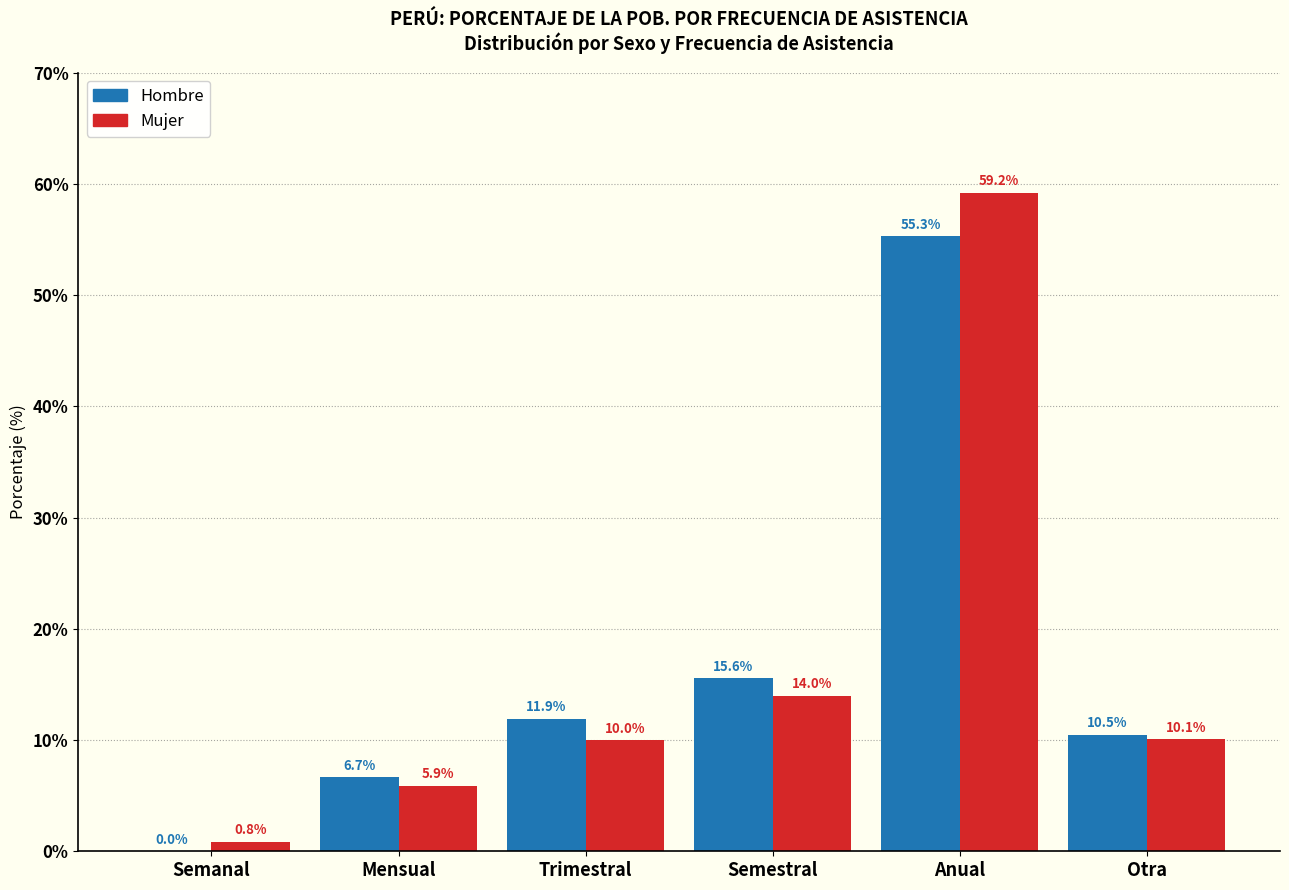

Reading left to right, list all the values displayed in this chart.

Hombre: Semanal=0.0	Mensual=6.7	Trimestral=11.9	Semestral=15.6	Anual=55.3	Otra=10.5
Mujer: Semanal=0.8	Mensual=5.9	Trimestral=10.0	Semestral=14.0	Anual=59.2	Otra=10.1